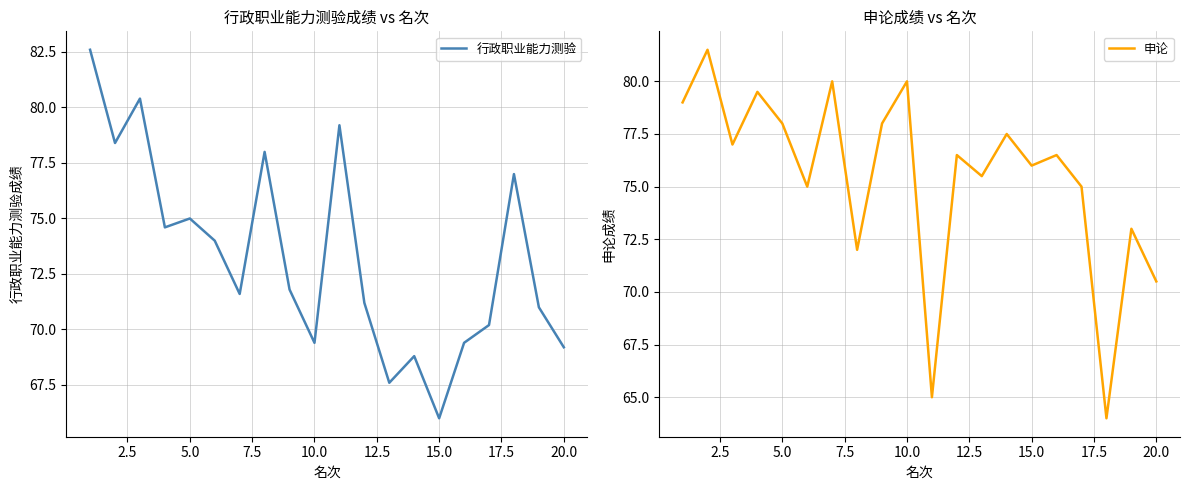

What is the lowest value of the 申论 series?

64.0